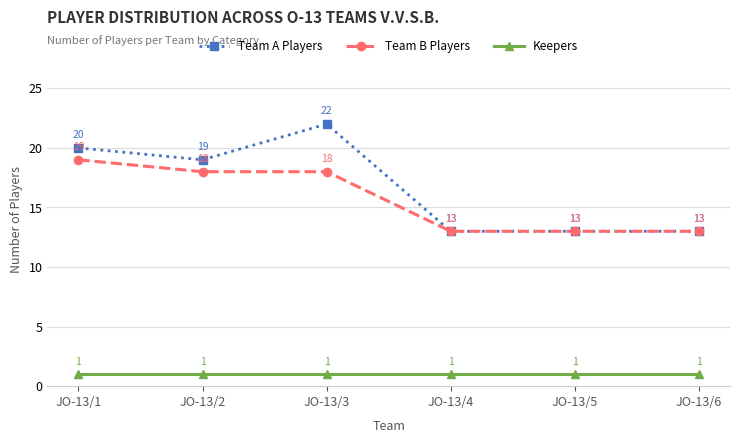

What is the difference between the Team A Players values at JO-13/2 and JO-13/5?

6